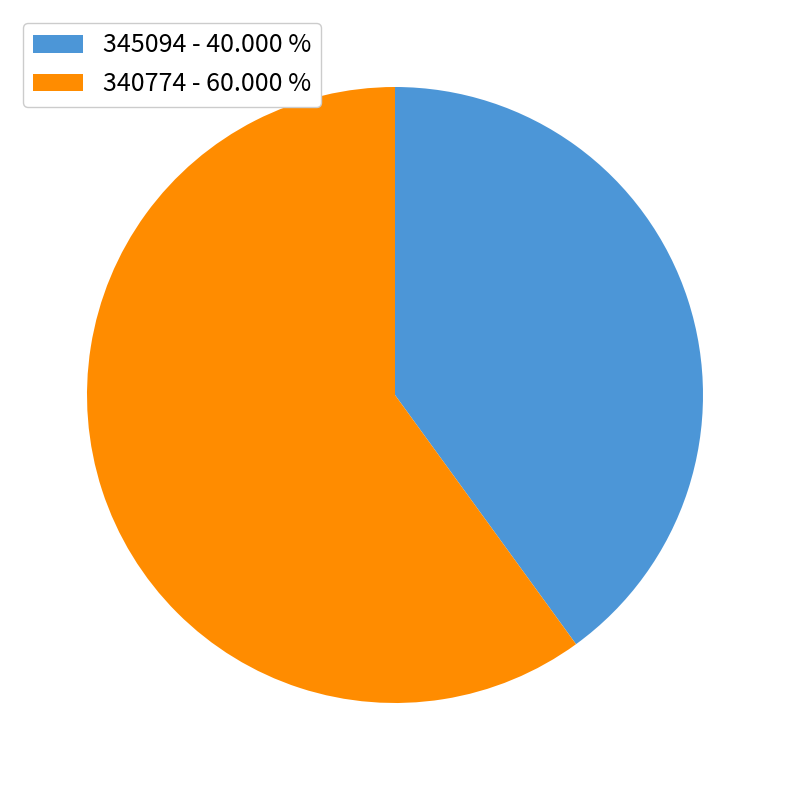

Which slice is the smallest?

345094